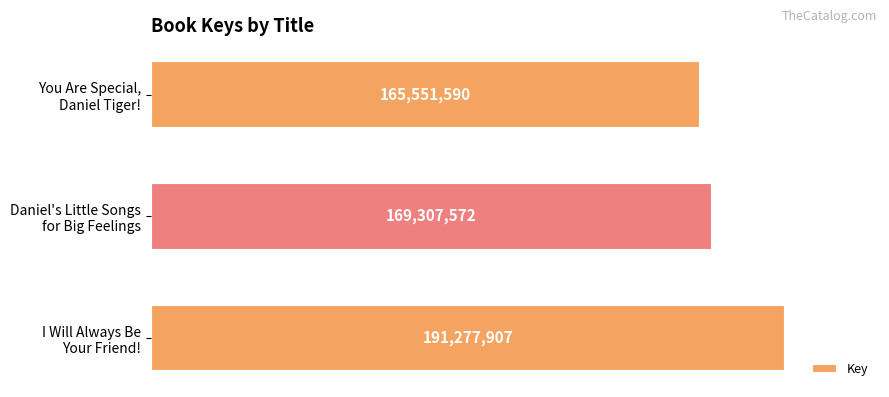

How many values are between 165551590 and 191277907?

3